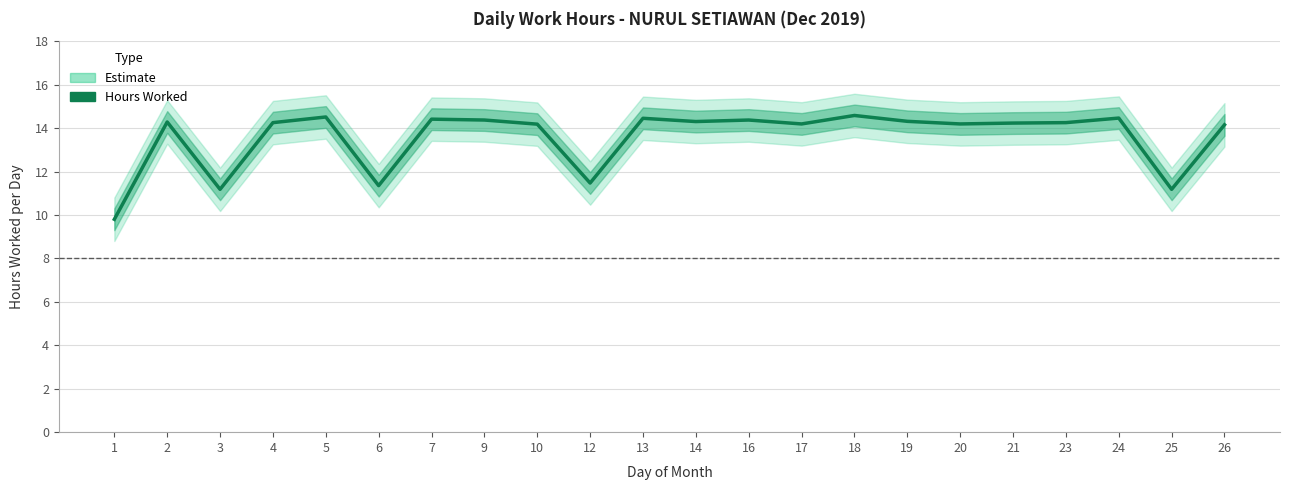

What is the difference between the maximum and second lowest values?

3.4